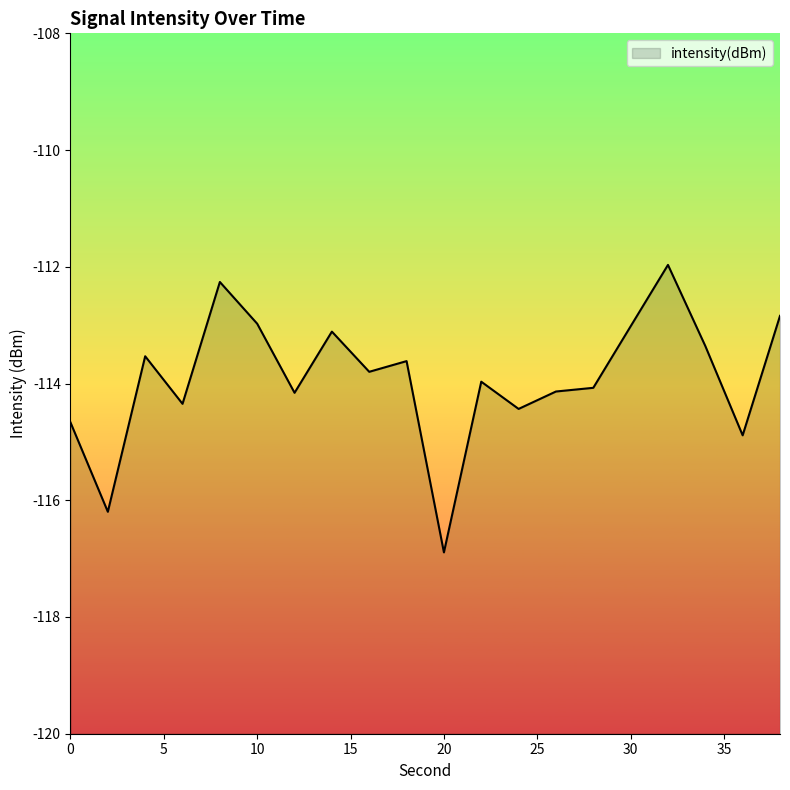

Is it true that the value at 20 is -78.1?

False